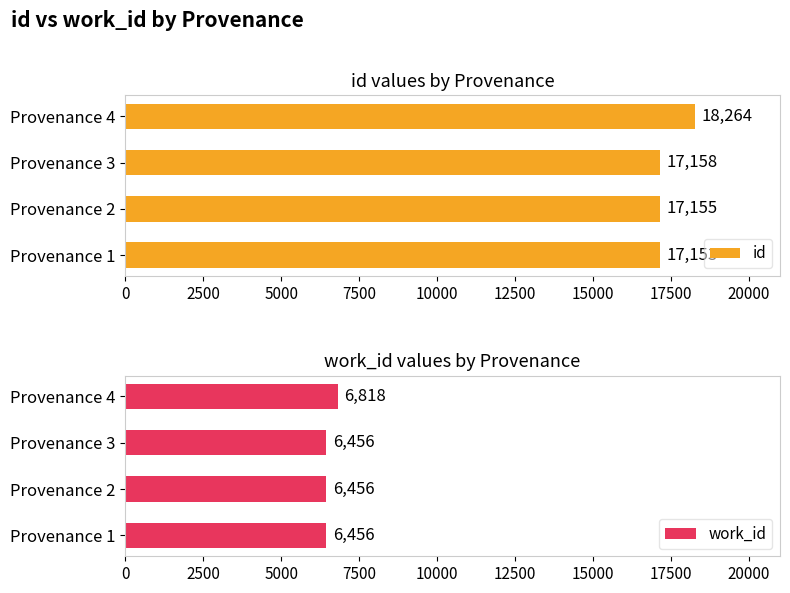

Read the id value at Provenance 1, to the nearest 100.

17200